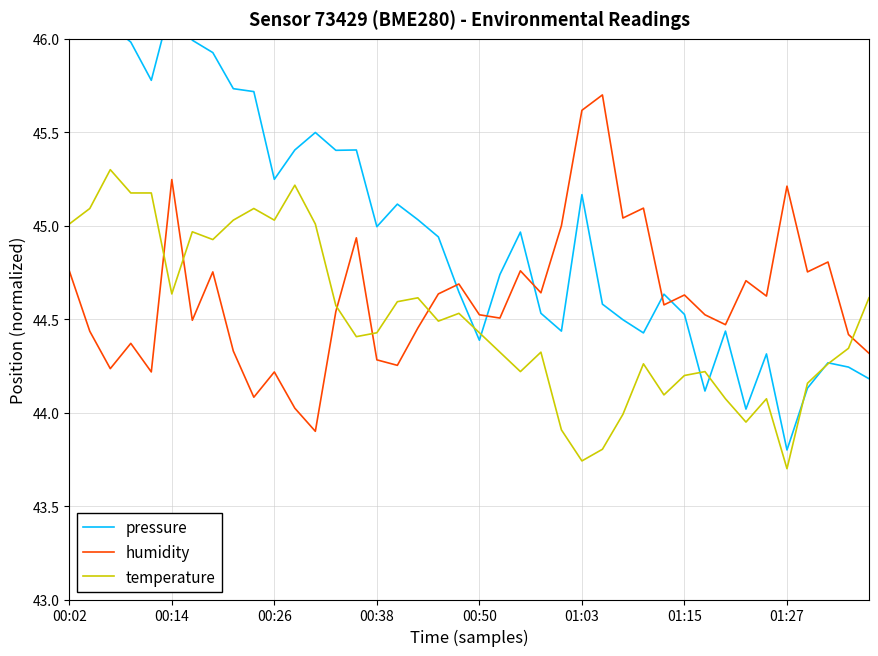

Count the number of data series in this chart.

3